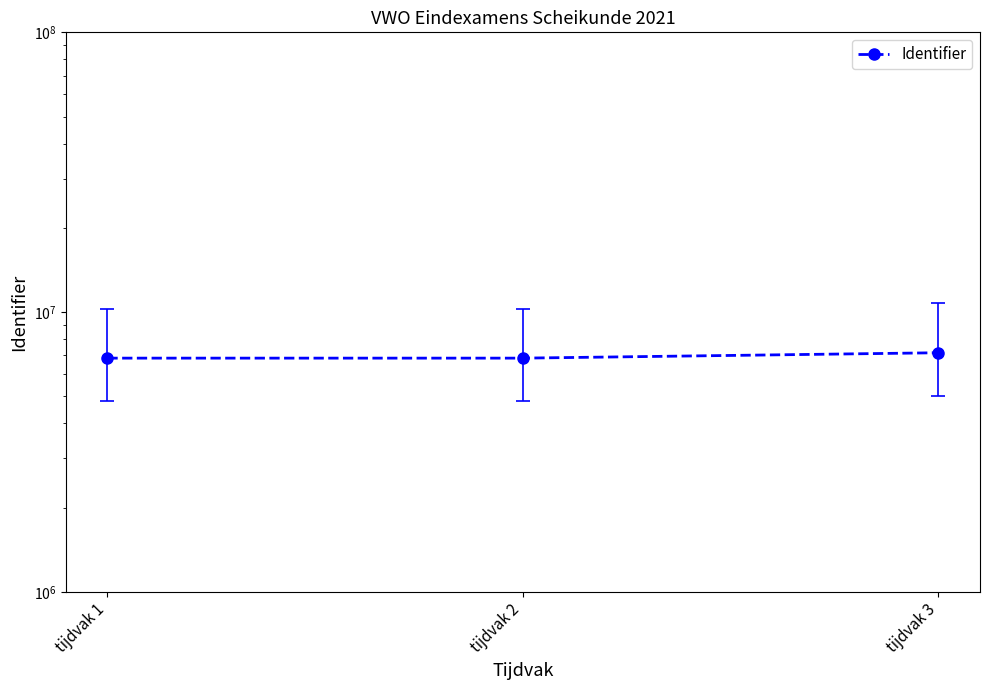

What is the difference between the values at tijdvak 3 and tijdvak 2?

310627